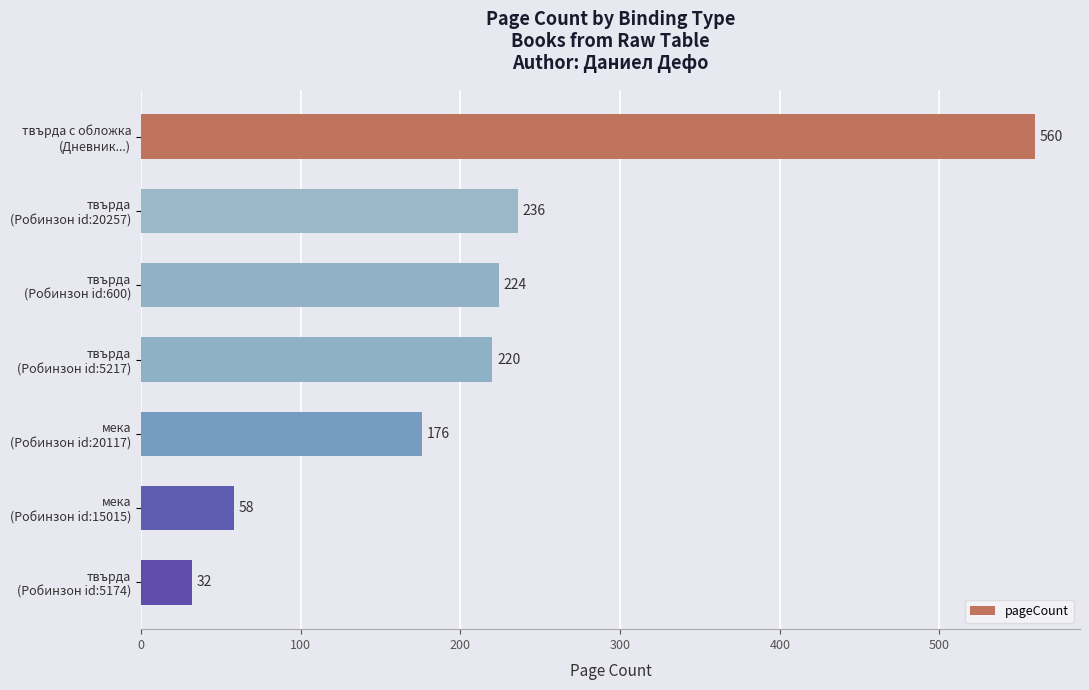

What is the value of the 2nd bar from the top?

236